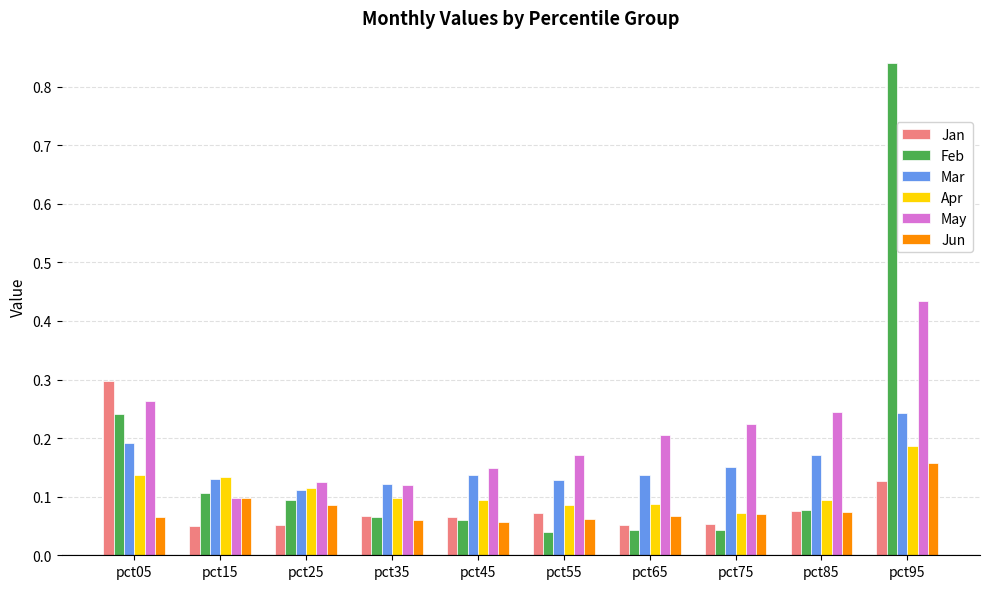

How many May values are between 0 and 1?

10